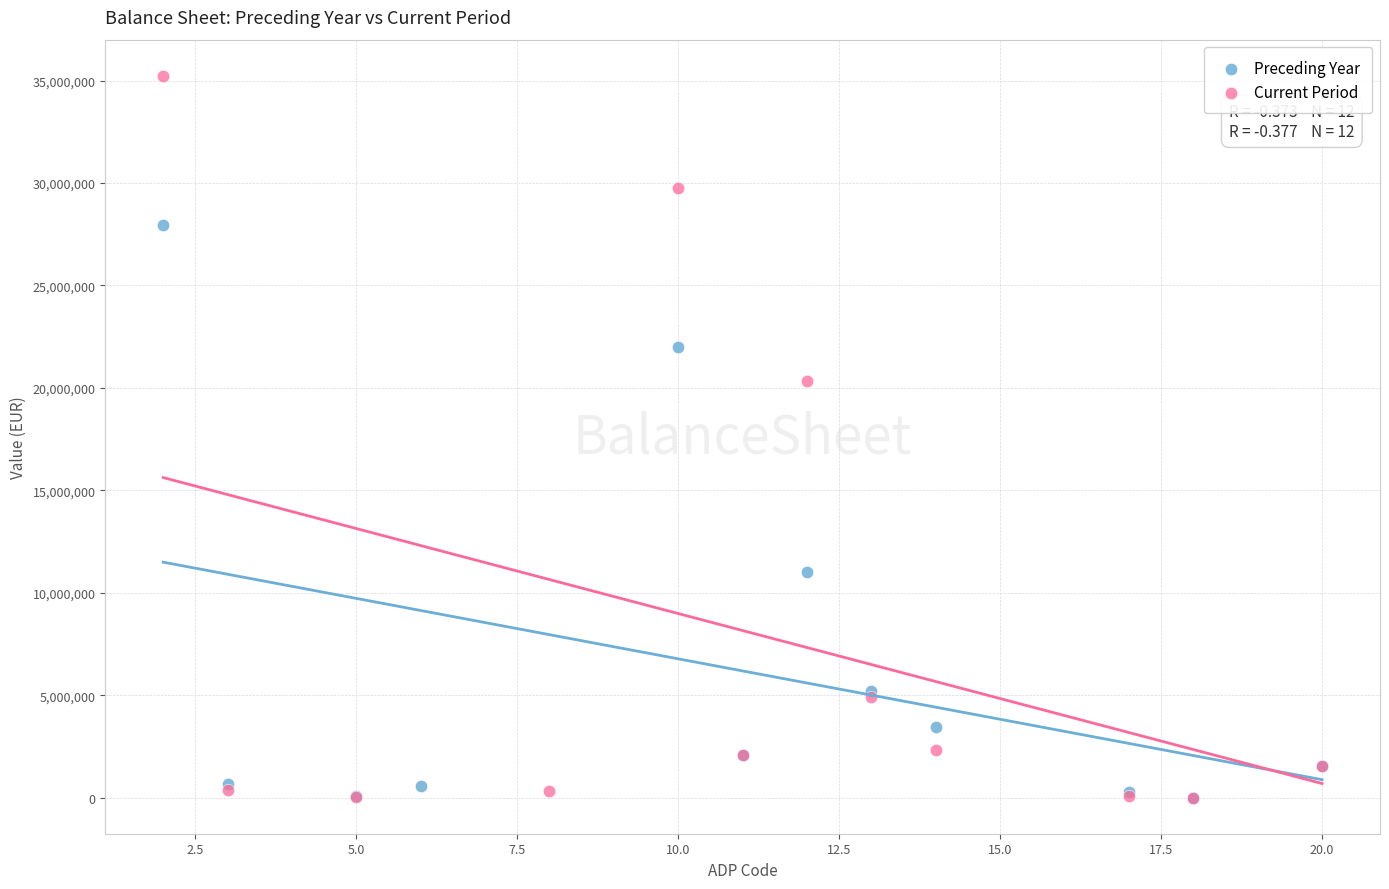

Which series has the largest Y range (max minus min)?

Current Period